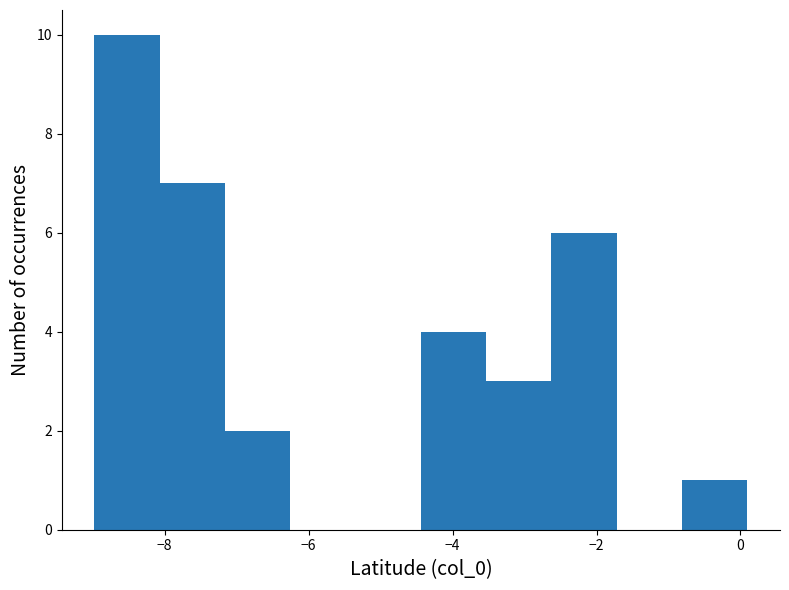

Reading left to right, list every bar in this chart as the range it spans on the x-axis followed by its height. Neither the bar edges nor the heights are printed on the chart, so give them approximately, as read against the axes.

-9.0 to -8.0: 10
-8.0 to -7.2: 7
-7.2 to -6.2: 2
-6.2 to -5.4: 0
-5.4 to -4.4: 0
-4.4 to -3.6: 4
-3.6 to -2.6: 3
-2.6 to -1.8: 6
-1.8 to -0.8: 0
-0.8 to 0.0: 1